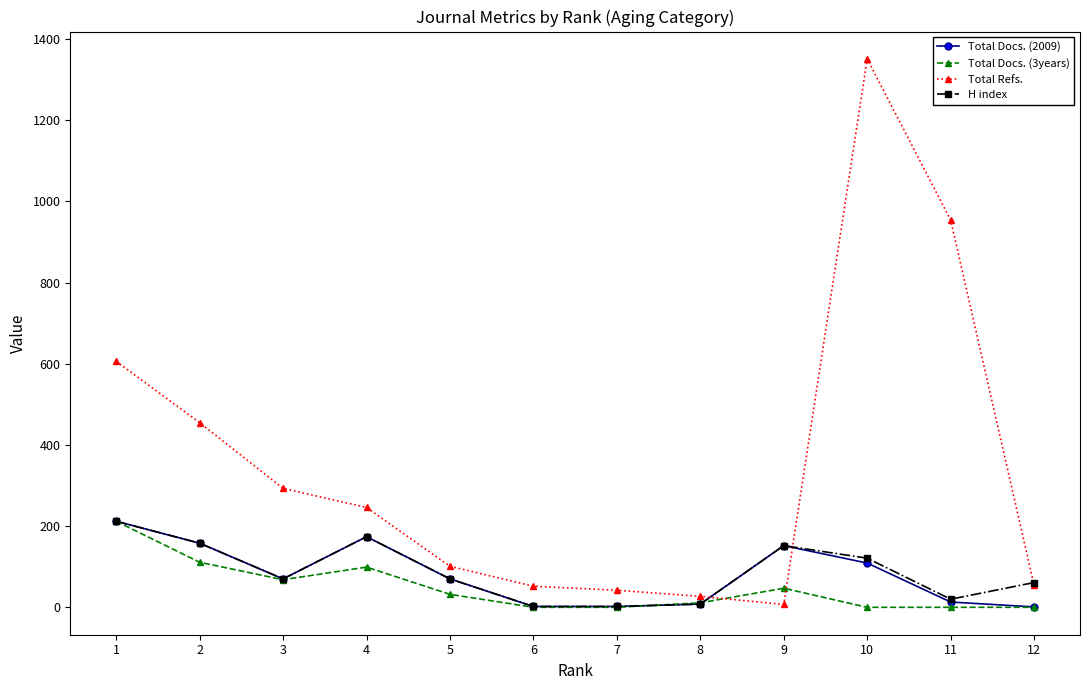

What is the spread (max minus min) of values at 7?

42